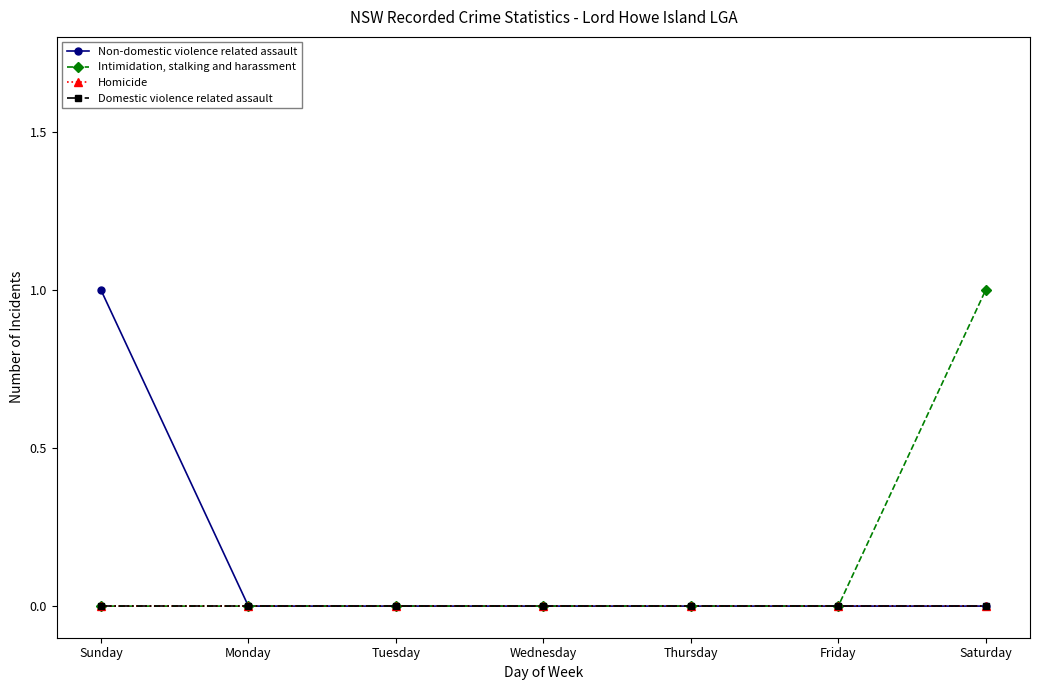

What is the highest value of the Non-domestic violence related assault series?

1